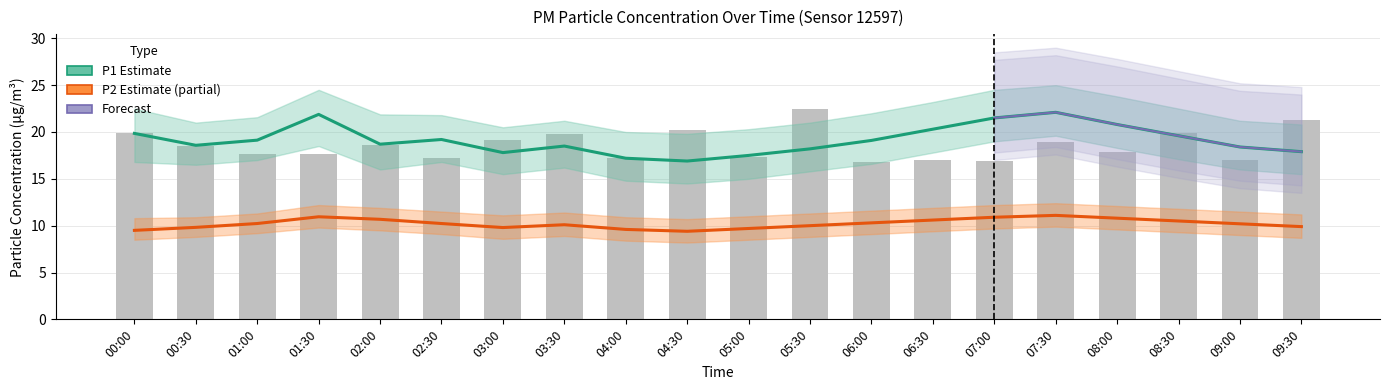

Which category has the highest value in the P2_hi series?

07:30